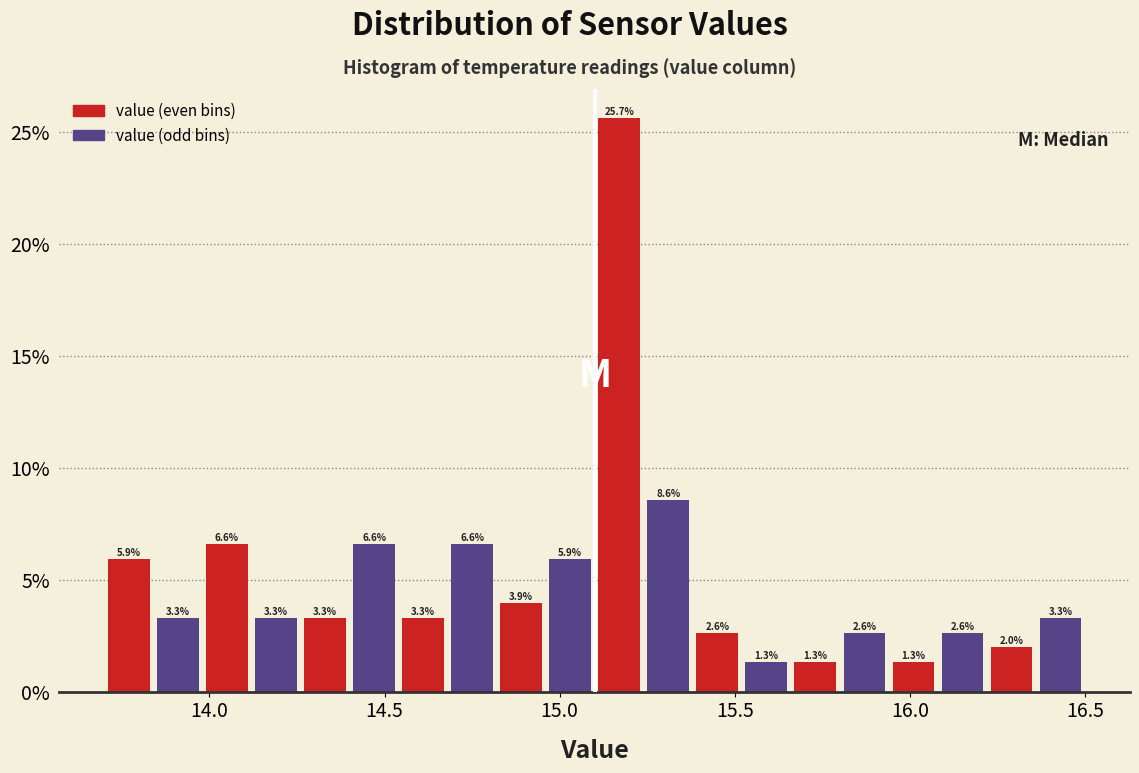

Read against the x-axis, roughly where is the centre of the tallest bar?

15.15